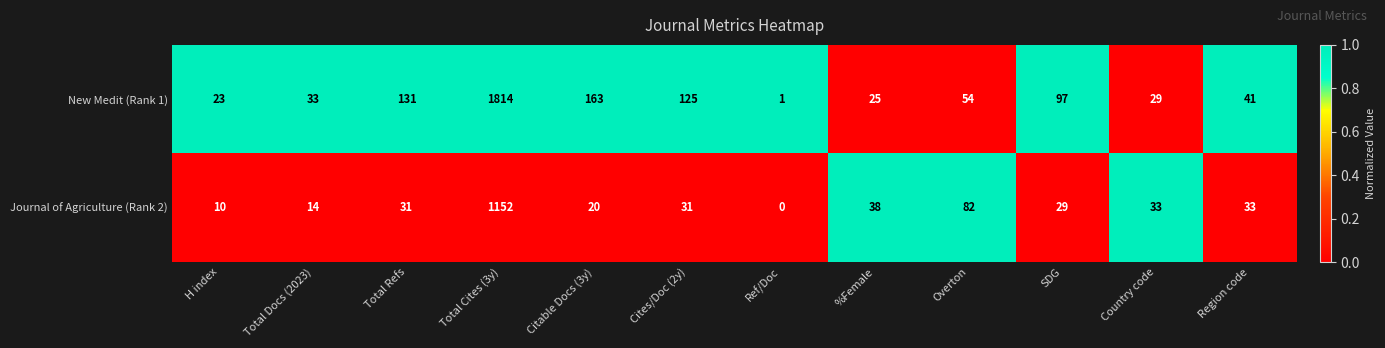

What is the spread (max minus min) of values at Cites/Doc (2y)?

94